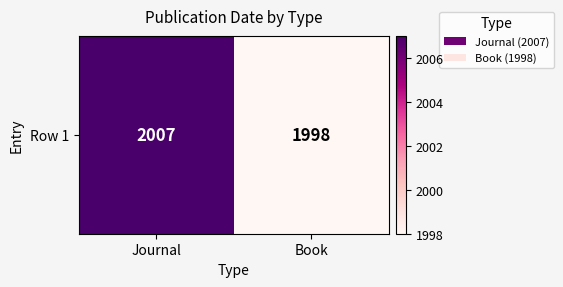

What is the change in value from Journal to Book?

-9